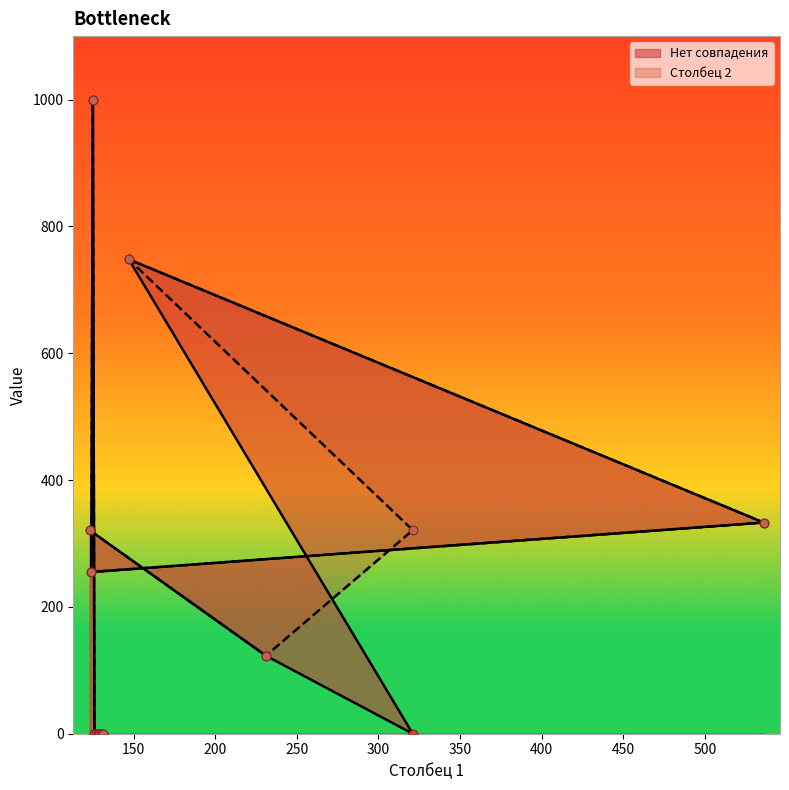

Which series contains the lowest Y value?

Нет совпадения